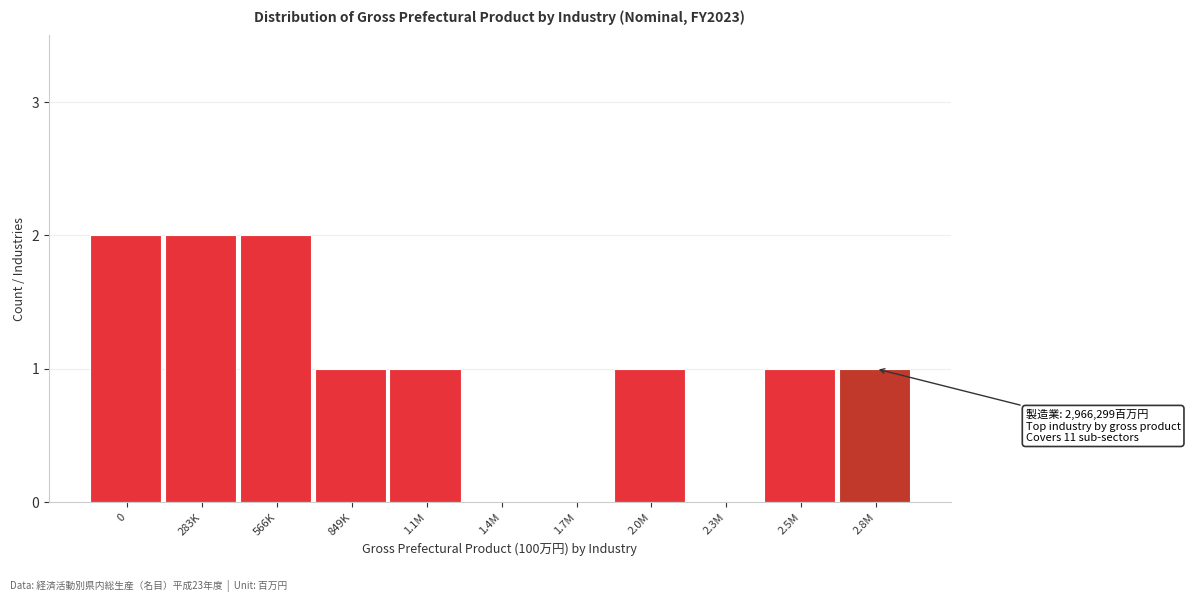

Reading left to right, list all the values displayed in this chart.

0=2	283K=2	566K=2	849K=1	1.1M=1	1.4M=0	1.7M=0	2.0M=1	2.3M=0	2.5M=1	2.8M=1